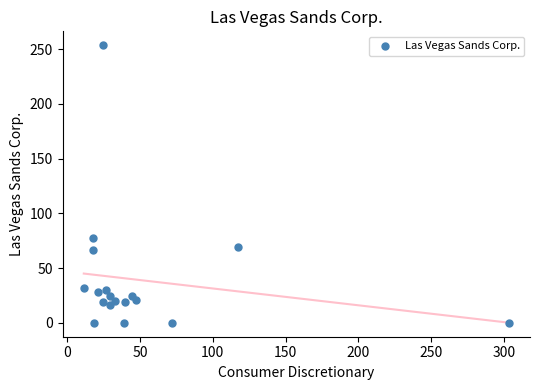

What Y value in the scatter plot is closest to 126?

77.9